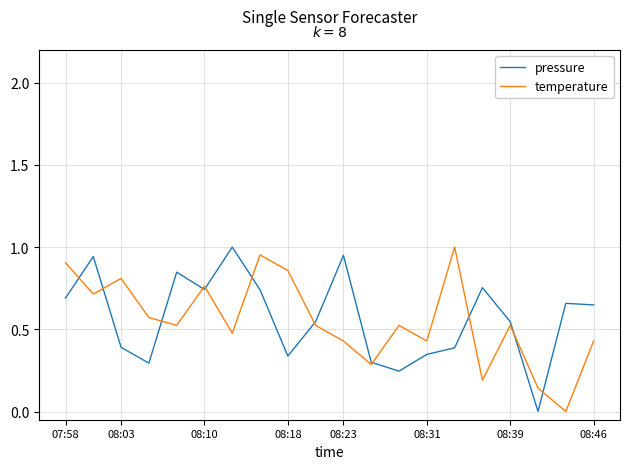

The value of pressure at 08:10 is 1.0. True or false?

False